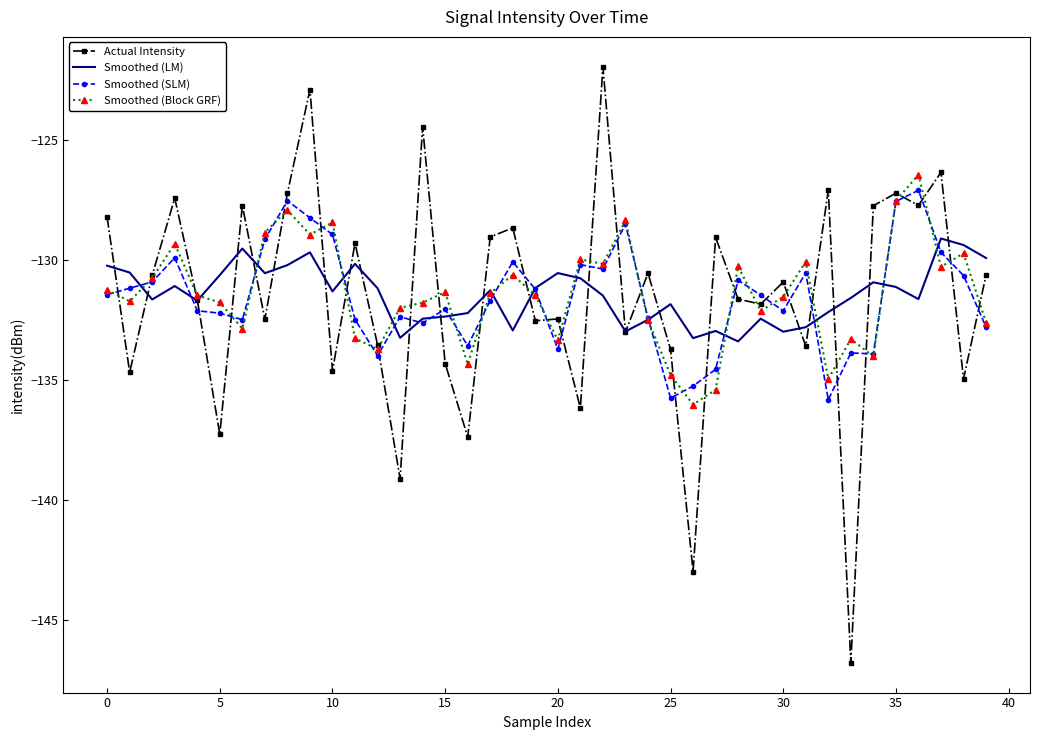

Which series has the largest total across all categories?

Smoothed (Block GRF)